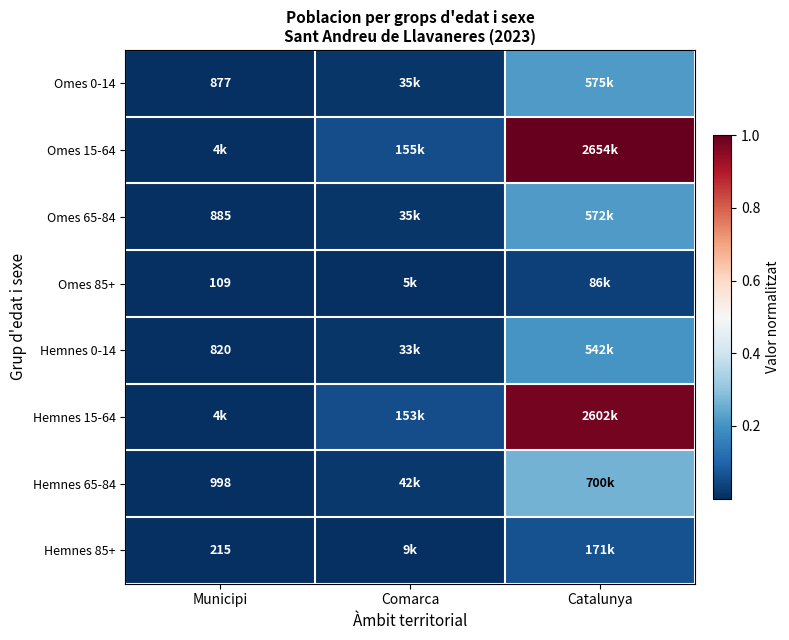

At which category is the sum across all series the highest?

Catalunya